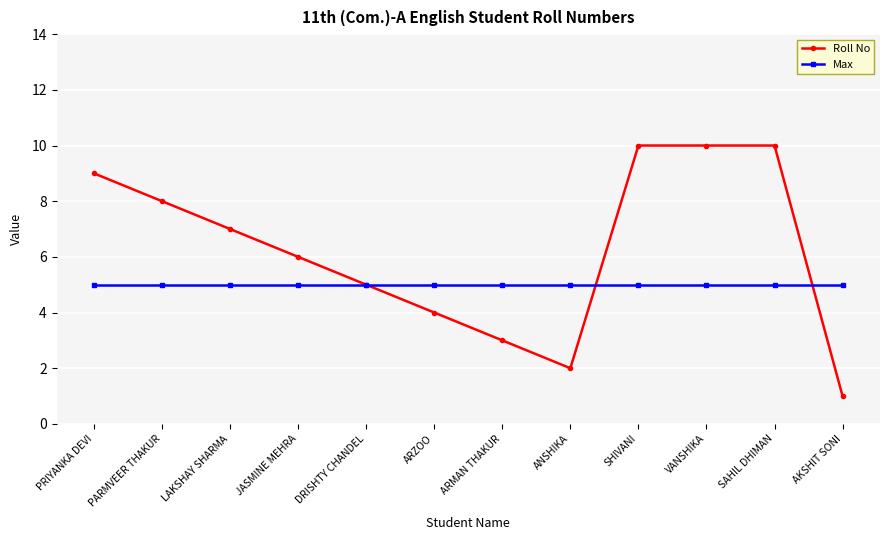

Reading left to right, extract all data points from this chart.

Roll No: 9	8	7	6	5	4	3	2	10	10	10	1
Max: 5	5	5	5	5	5	5	5	5	5	5	5